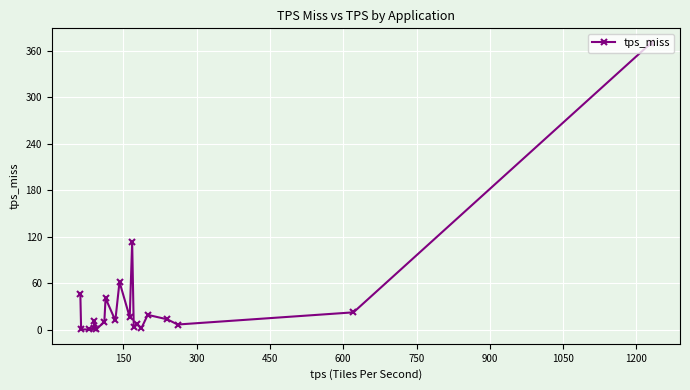

How many data points are above 12?

10